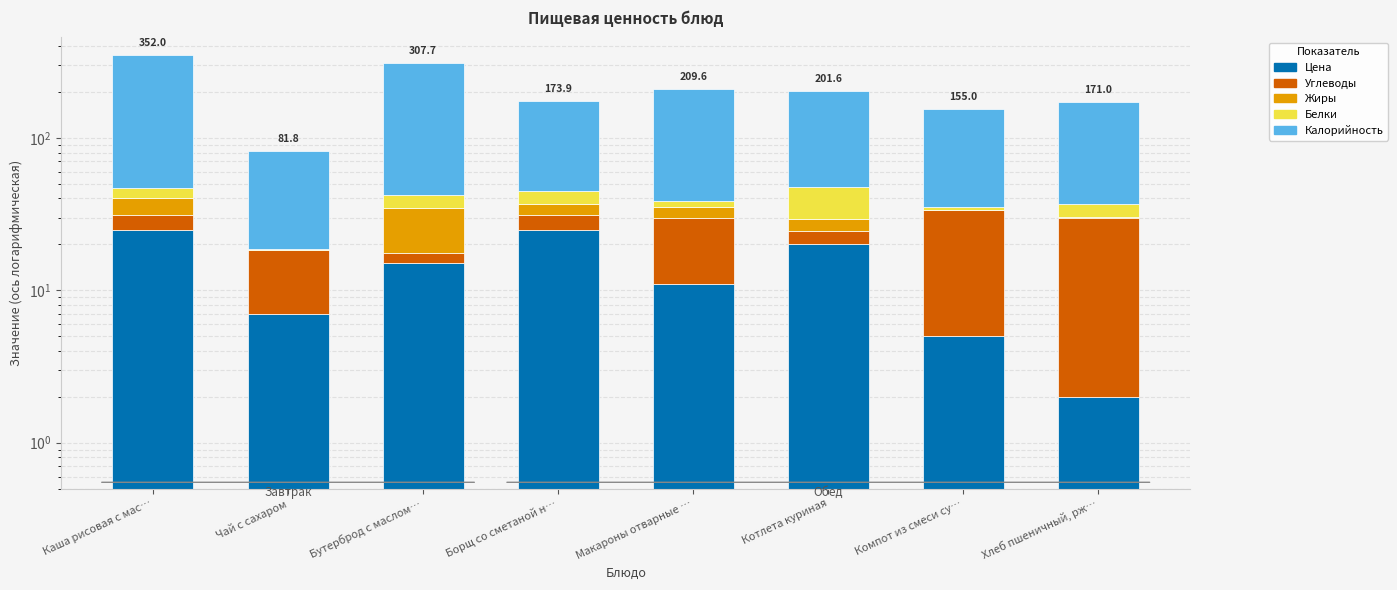

Reading right to left, transcribe all the data shown in this chart.

Цена: Хлеб пшеничный, рж…=2.0	Компот из смеси су…=5.0	Котлета куриная=20.0	Макароны отварные …=11.0	Борщ со сметаной н…=25.0	Бутерброд с маслом…=15.0	Чай с сахаром=7.0	Каша рисовая с мас…=25.0
Углеводы: Хлеб пшеничный, рж…=28.0	Компот из смеси су…=28.4	Котлета куриная=4.5	Макароны отварные …=19.0	Борщ со сметаной н…=6.1	Бутерброд с маслом…=2.5	Чай с сахаром=11.4	Каша рисовая с мас…=6.2
Жиры: Хлеб пшеничный, рж…=0.4	Компот из смеси су…=0.0	Котлета куриная=4.7	Макароны отварные …=5.0	Борщ со сметаной н…=5.8	Бутерброд с маслом…=17.2	Чай с сахаром=0.0	Каша рисовая с мас…=9.2
Белки: Хлеб пшеничный, рж…=6.4	Компот из смеси су…=1.6	Котлета куриная=18.4	Макароны отварные …=3.3	Борщ со сметаной н…=7.6	Бутерброд с маслом…=7.4	Чай с сахаром=0.2	Каша рисовая с мас…=6.2
Калорийность: Хлеб пшеничный, рж…=134.2	Компот из смеси су…=120.0	Котлета куриная=154.0	Макароны отварные …=171.3	Борщ со сметаной н…=129.4	Бутерброд с маслом…=265.5	Чай с сахаром=63.2	Каша рисовая с мас…=305.4